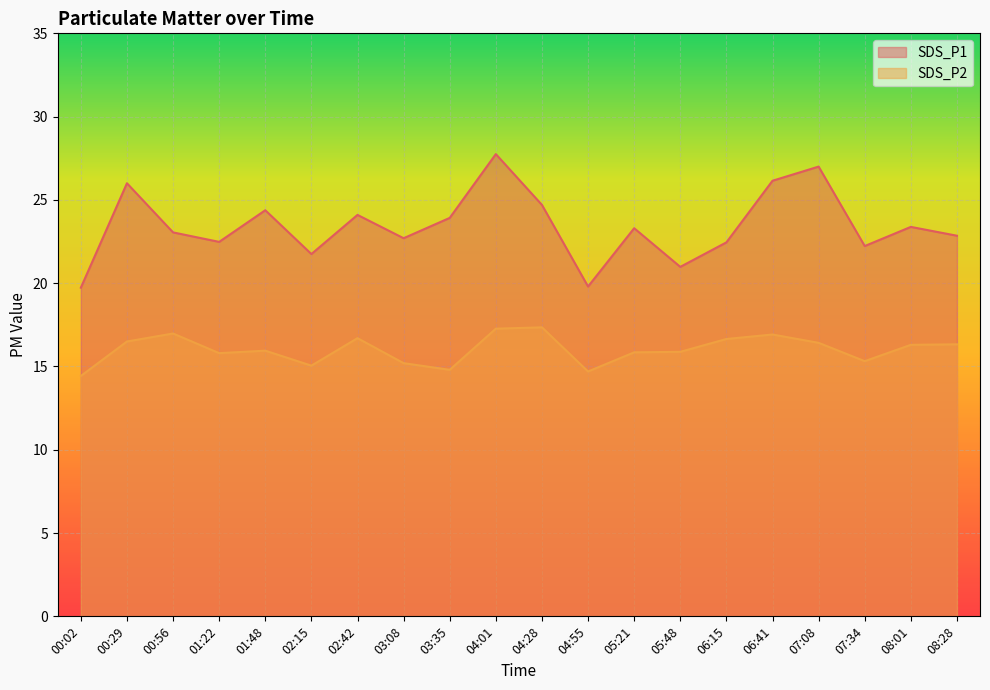

How many lines are shown in the chart?

2